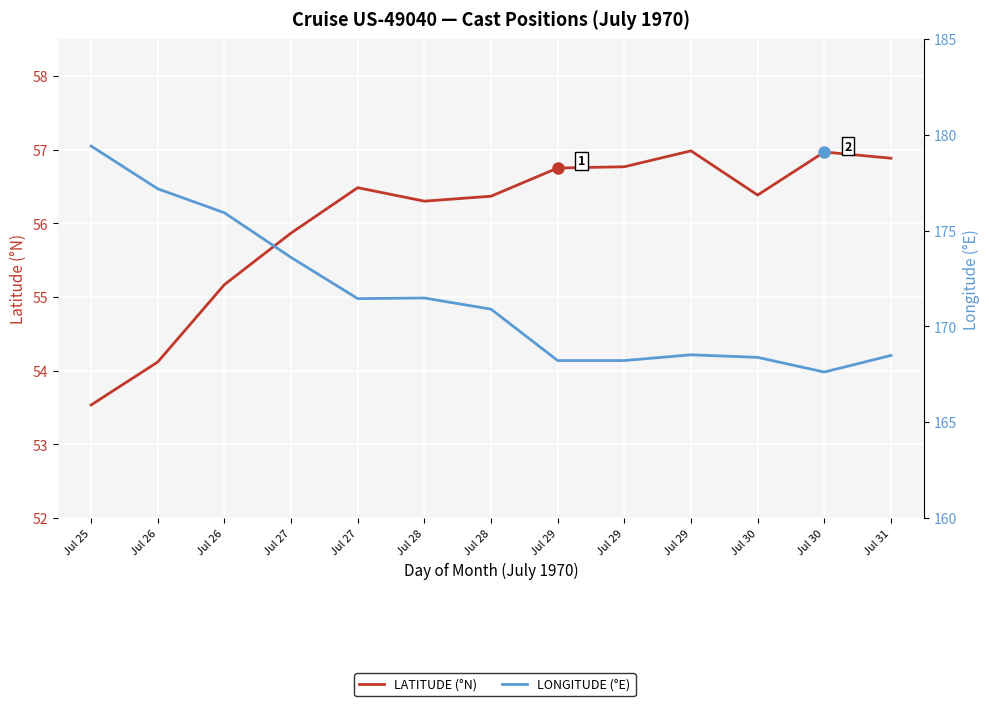

True or false: LONGITUDE (°E) and LATITUDE (°N) cross at least once.

False